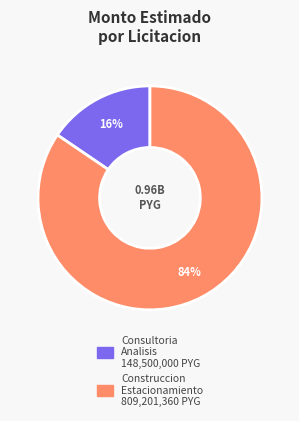

Is there any slice that represents more than half of the pie?

Yes